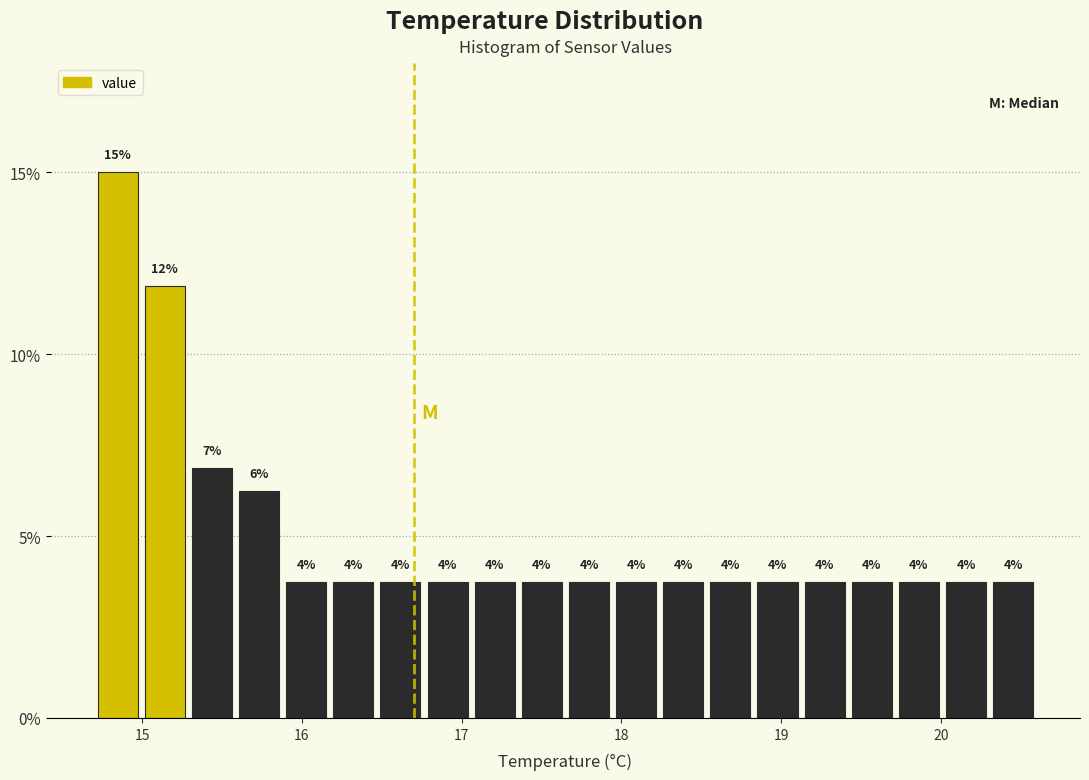

Read against the x-axis, roughly where is the centre of the tallest bar?

14.8